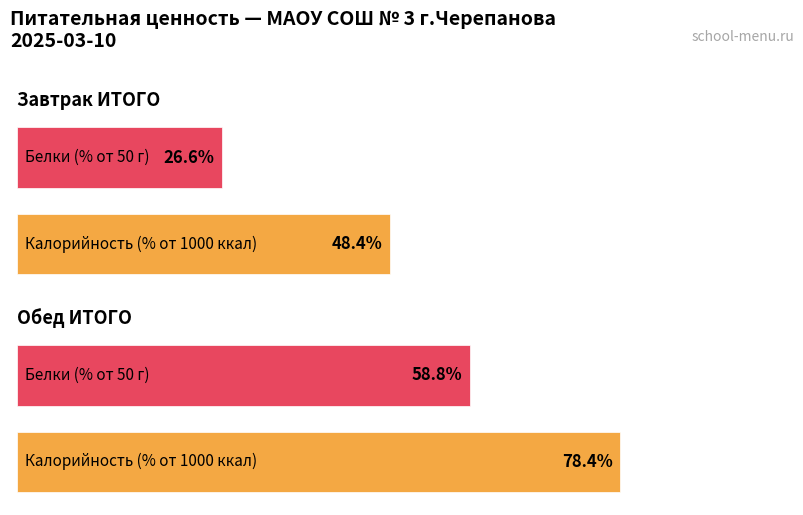

True or false: Жиры has a value of 16.4 at Завтрак (7-11 лет).

False